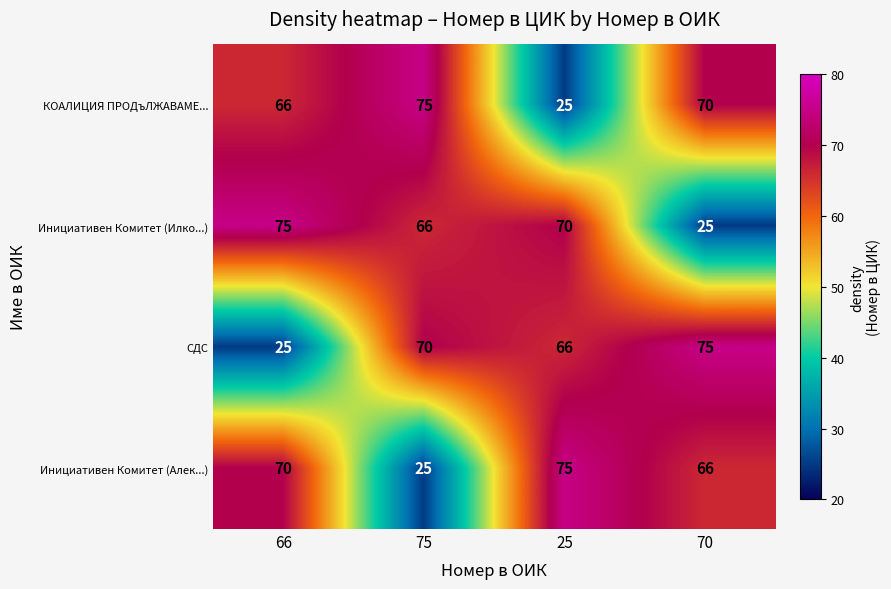

At how many categories does at least one series exceed 59?

4